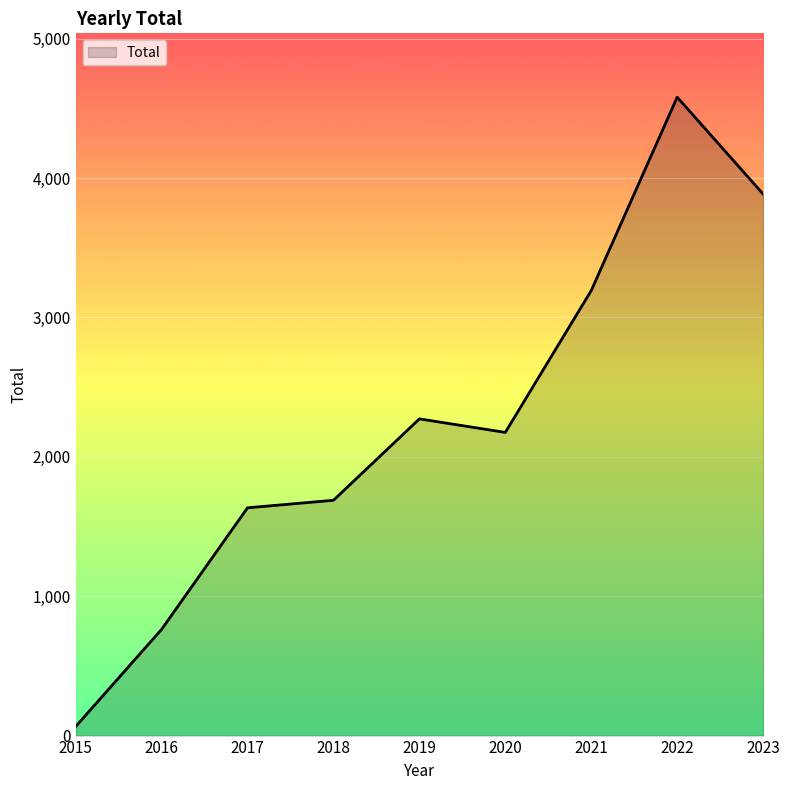

True or false: the data shows 7384 at 2022.

False